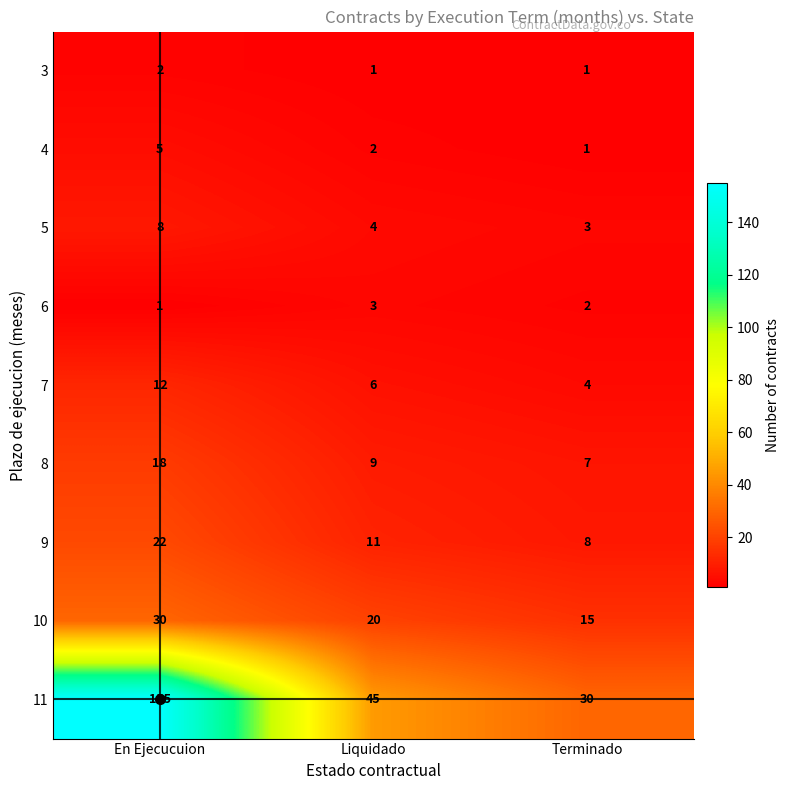

Between Liquidado and Terminado, which series saw the biggest shift?

11